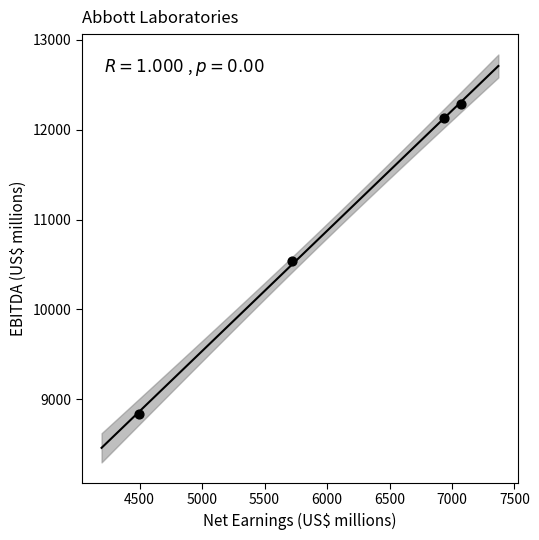

What is the range of X values (max minus min)?

2576